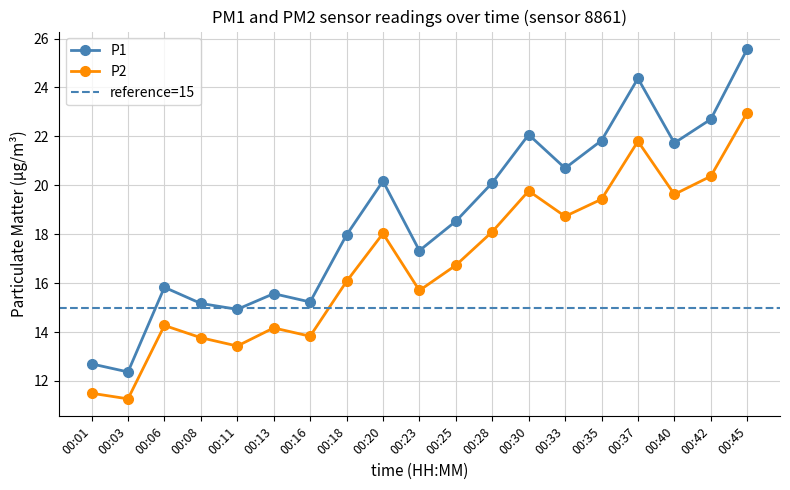

Which series has the widest spread of values?

P1